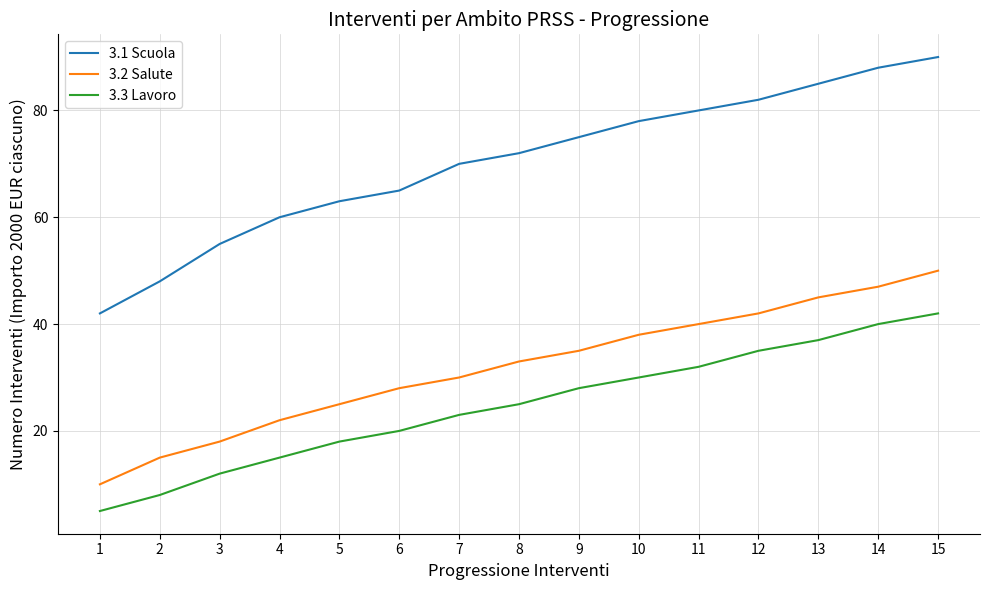

Reading right to left, extract all data points from this chart.

3.1 Scuola: 90	88	85	82	80	78	75	72	70	65	63	60	55	48	42
3.2 Salute: 50	47	45	42	40	38	35	33	30	28	25	22	18	15	10
3.3 Lavoro: 42	40	37	35	32	30	28	25	23	20	18	15	12	8	5